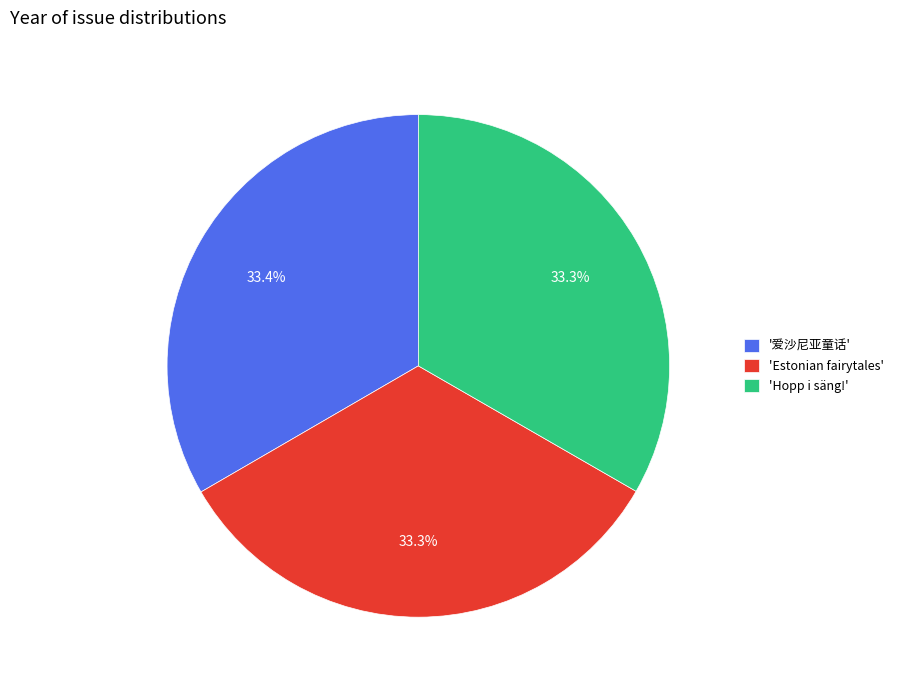

Is there a majority slice in this chart?

No